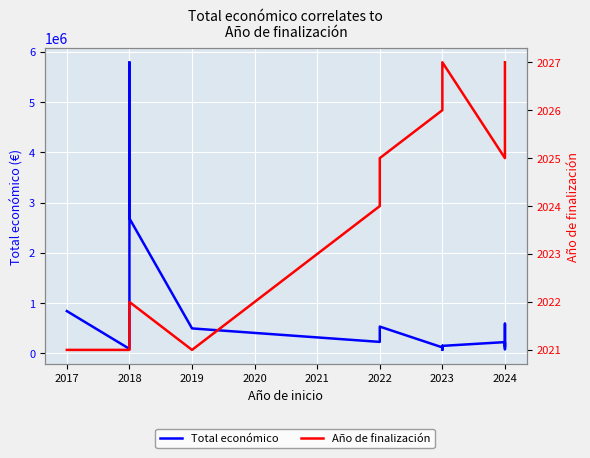

Which series has the widest spread of values?

Total económico